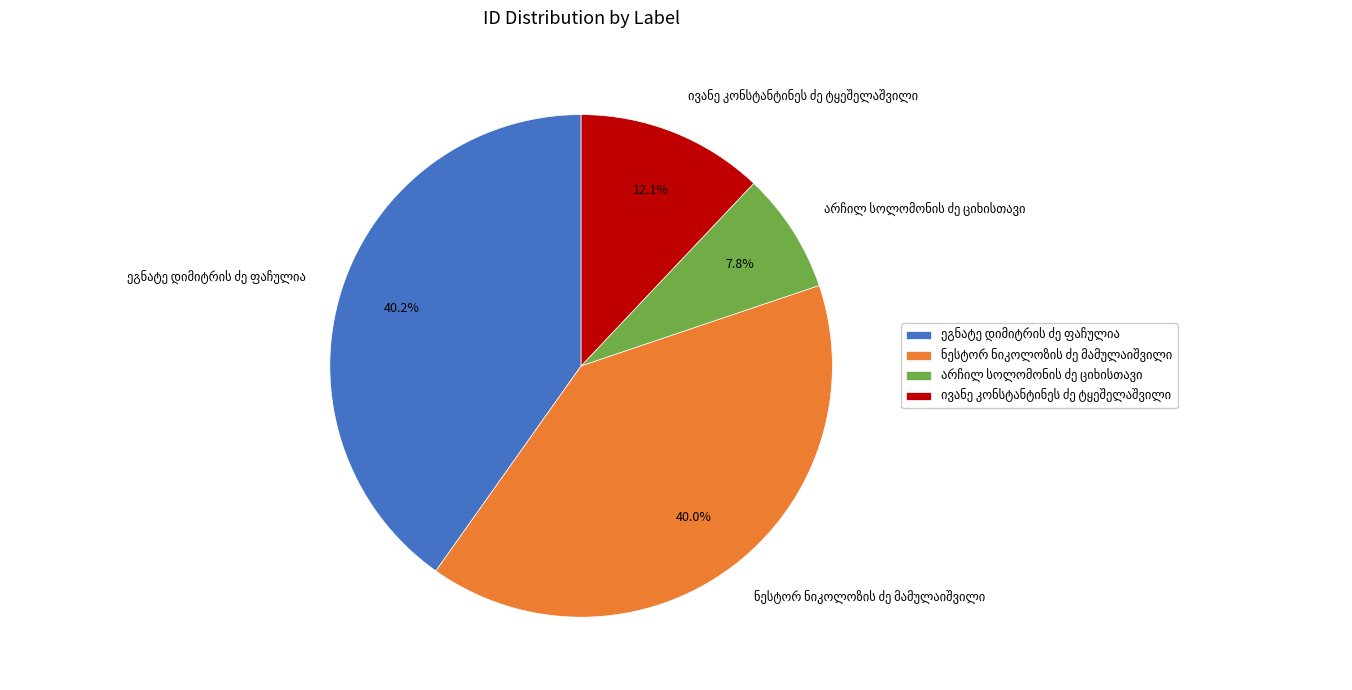

Does any single category account for the majority?

No